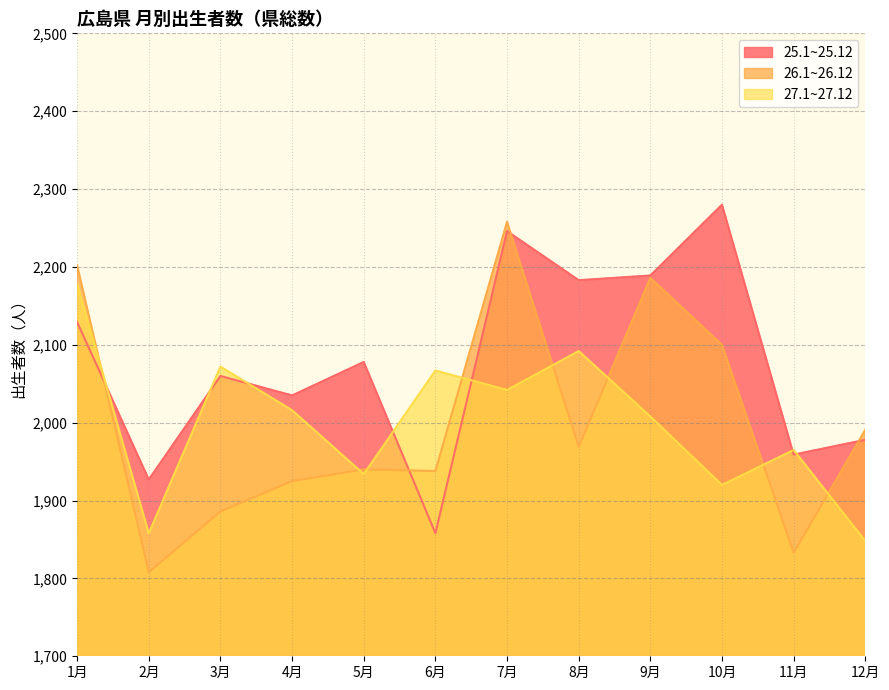

What are all the series names shown in the legend?

25.1~25.12, 26.1~26.12, 27.1~27.12